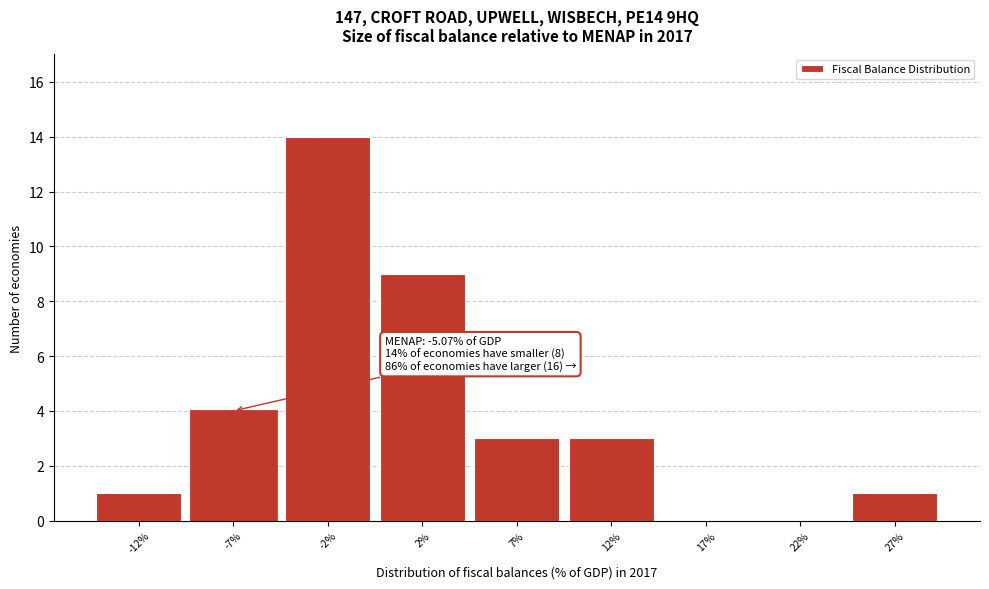

Reading right to left, extract all data points from this chart.

27%=1	22%=0	17%=0	12%=3	7%=3	2%=9	-2%=14	-7%=4	-12%=1